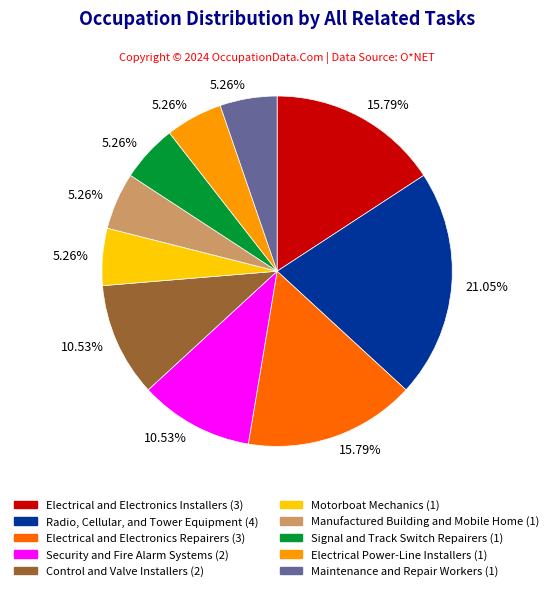

Does any single category account for the majority?

No